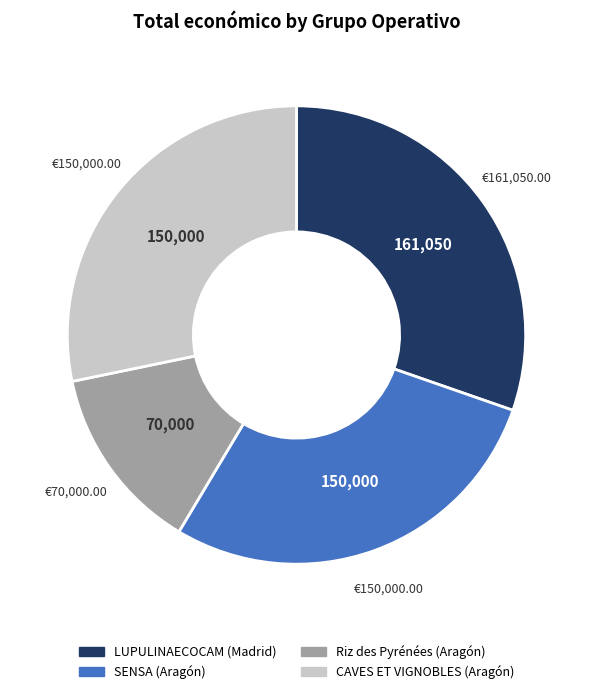

Combined, do SENSA (Aragón) and Riz des Pyrénées (Aragón) account for over 50%?

No